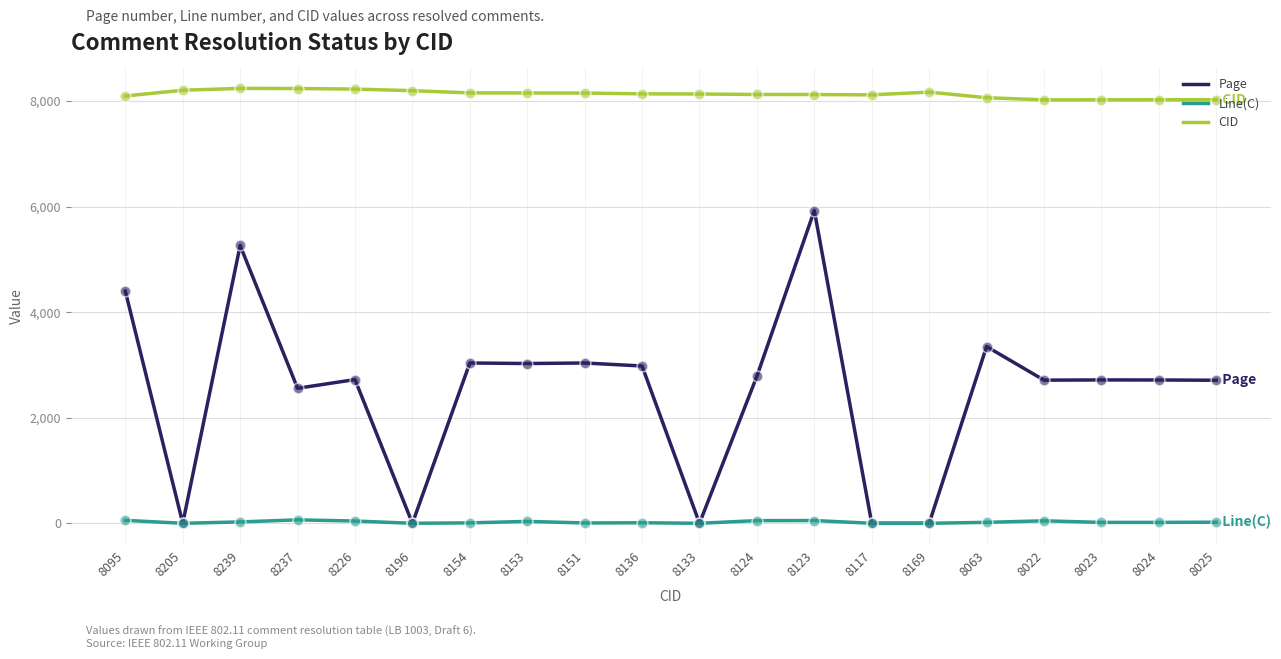

At how many categories does at least one series exceed 693?

20